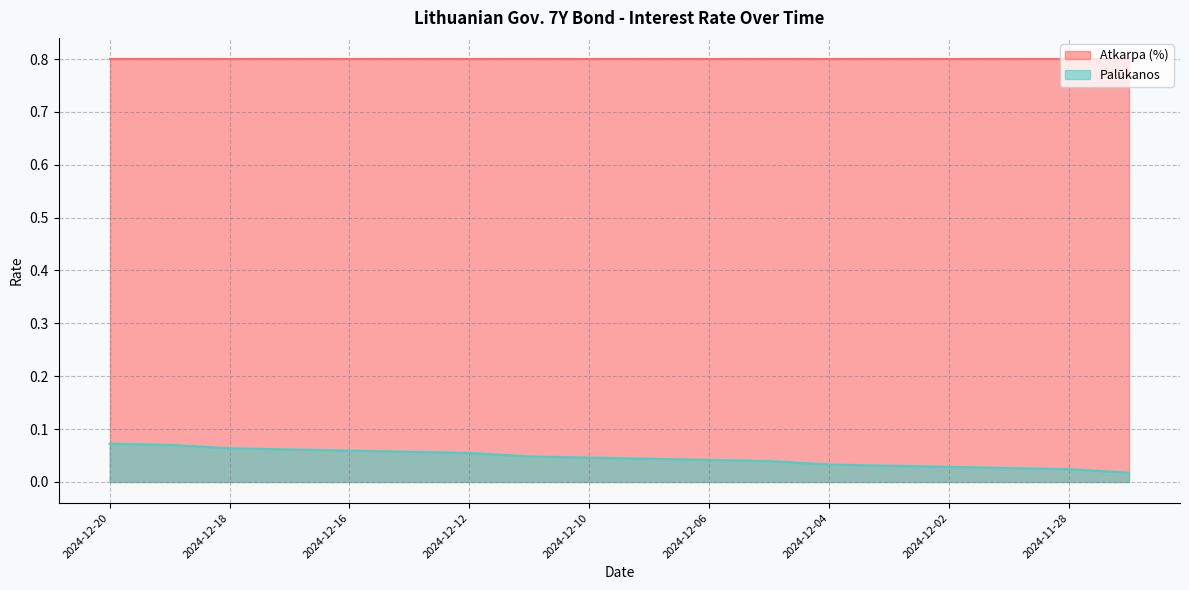

How many values are between 0 and 1?

18